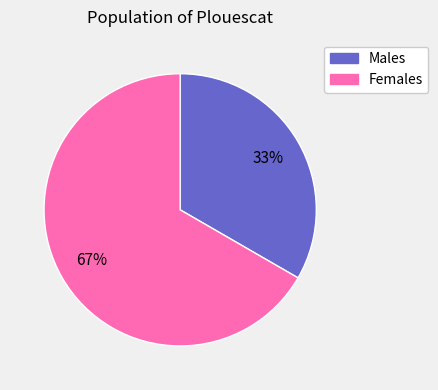

Between Males and Females, which is larger?

Females